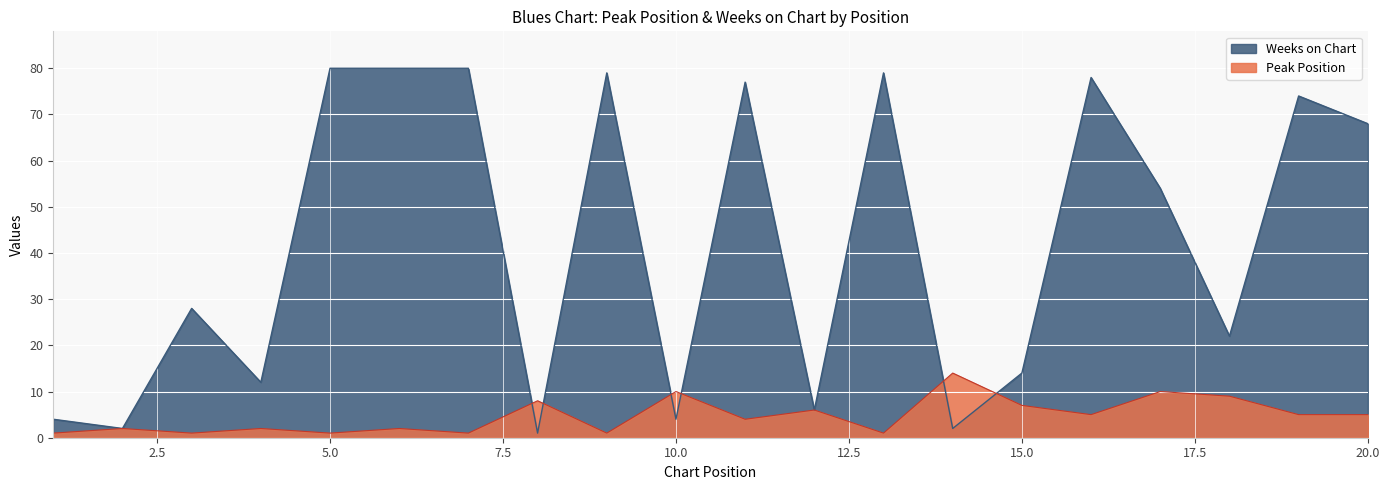

What is the difference between the highest and lowest values at 6?

78